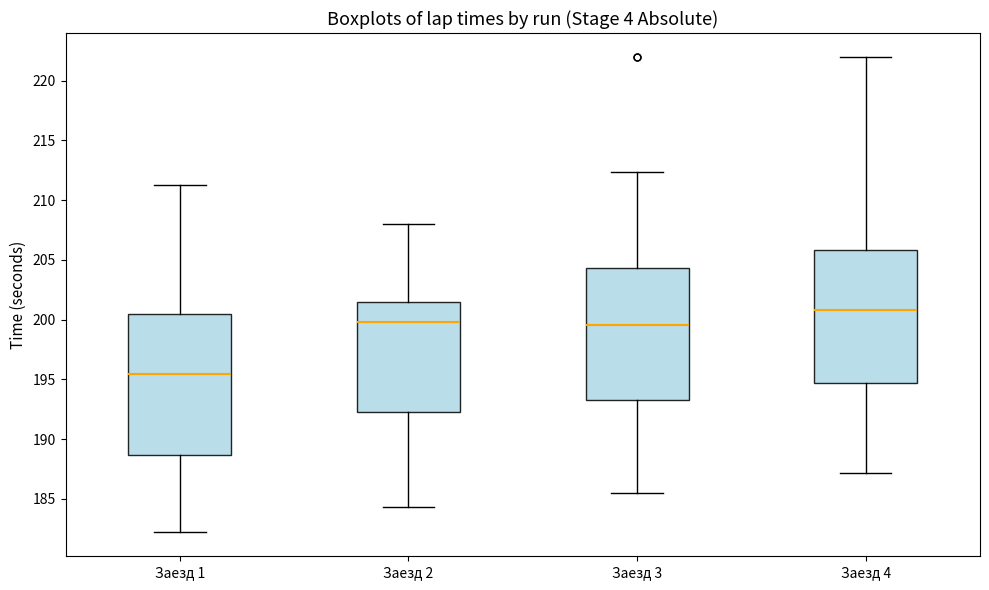

Reading left to right, transcribe this box plot: for each box, give where its median line is, the range the box spans, and where its two whiskers end, as read against the y-axis. The values are not printed on the chart, so give them approximately, as read against the axis.

Заезд 1: median 195.5, box 188.5 to 200.5, whiskers 182.0 to 211.5
Заезд 2: median 200.0, box 192.5 to 201.5, whiskers 184.5 to 208.0
Заезд 3: median 199.5, box 193.5 to 204.5, whiskers 185.5 to 212.5
Заезд 4: median 201.0, box 194.5 to 206.0, whiskers 187.0 to 222.0